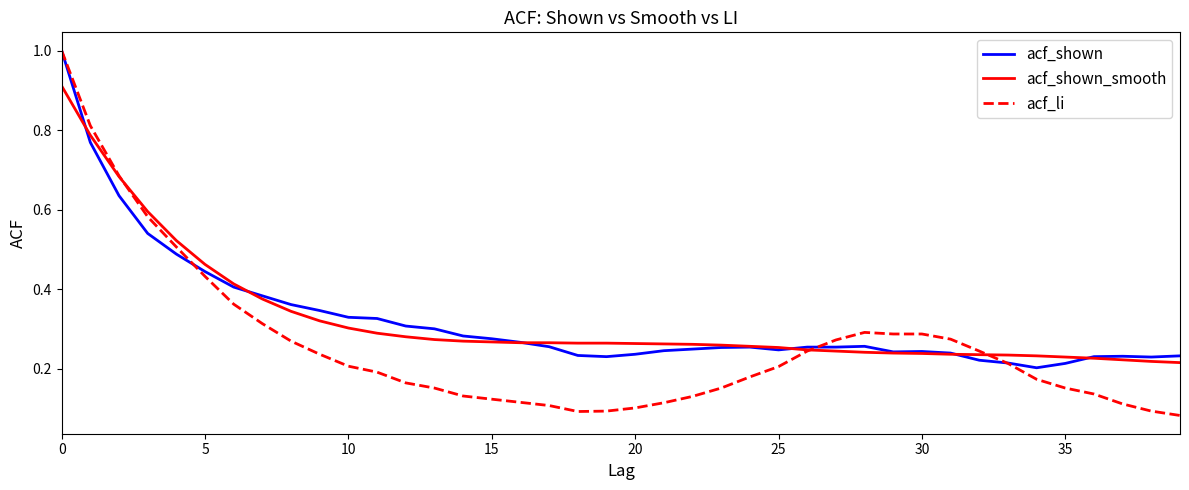

What is the highest value of the acf_shown series?

1.0